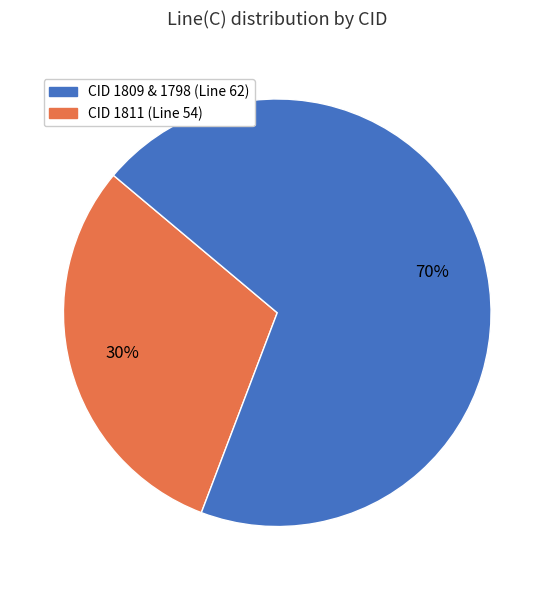

How many slices are in this pie chart?

2